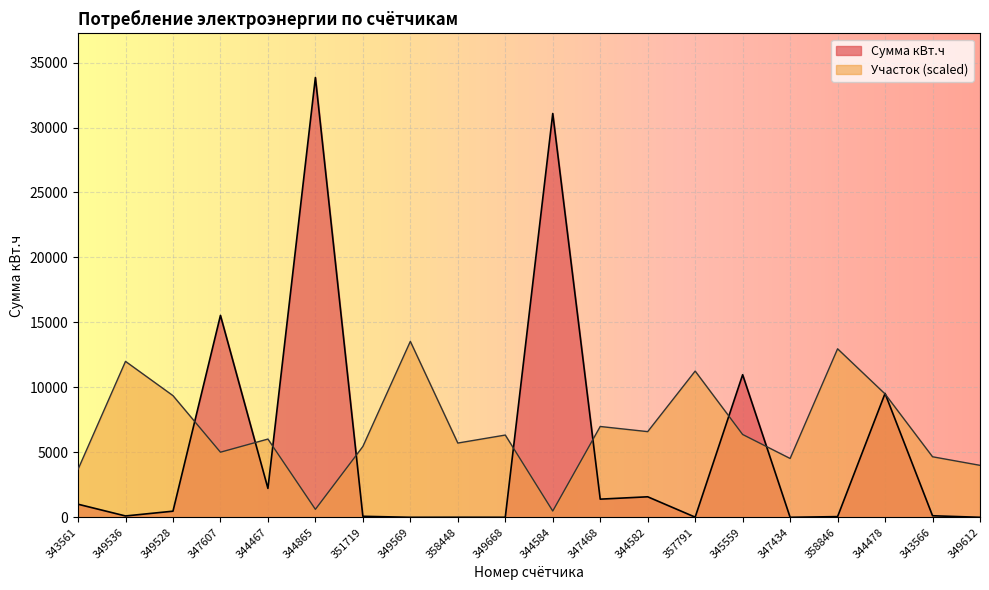

Is the value of Участок at 344584 greater than the value of Сумма кВт.ч at 344584?

No